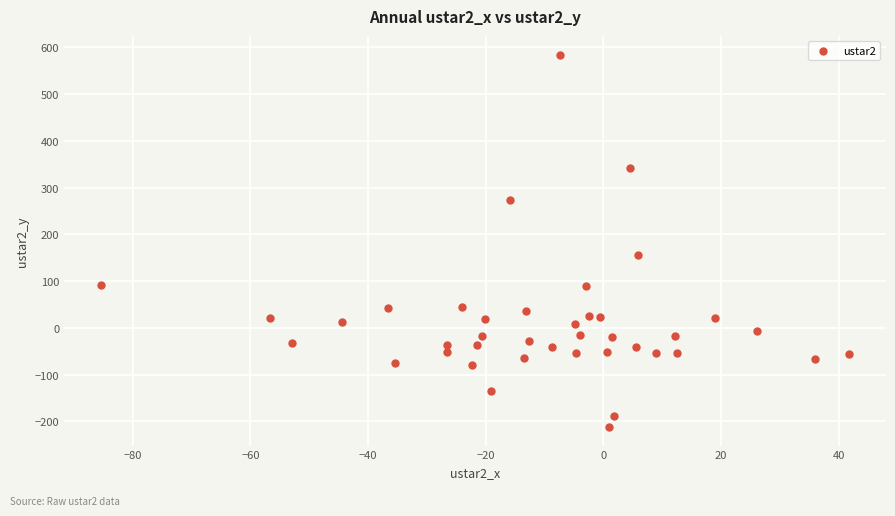

What is the range of Y values (max minus min)?

796.5